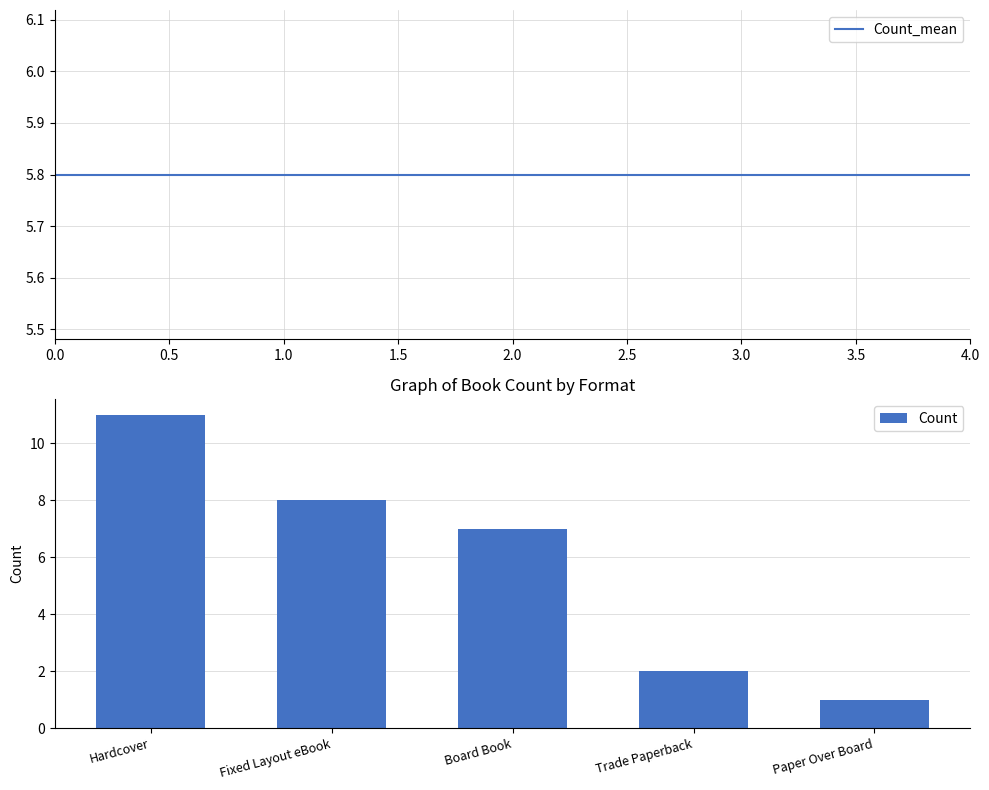

Are the bars grouped side by side (vs. stacked)?

No